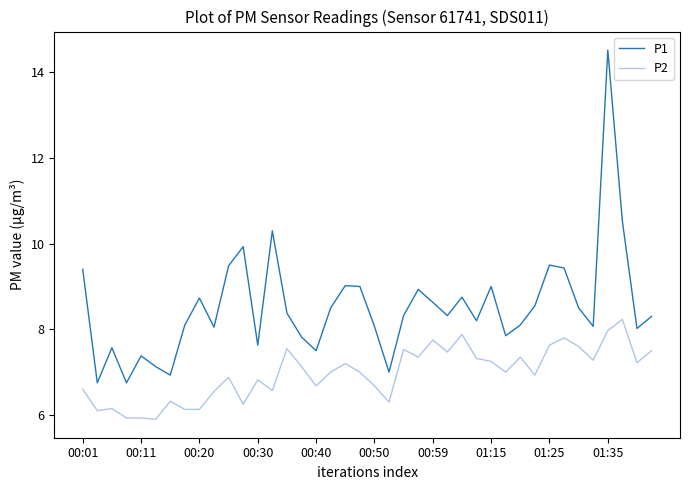

What is the minimum value shown in the chart?

5.9